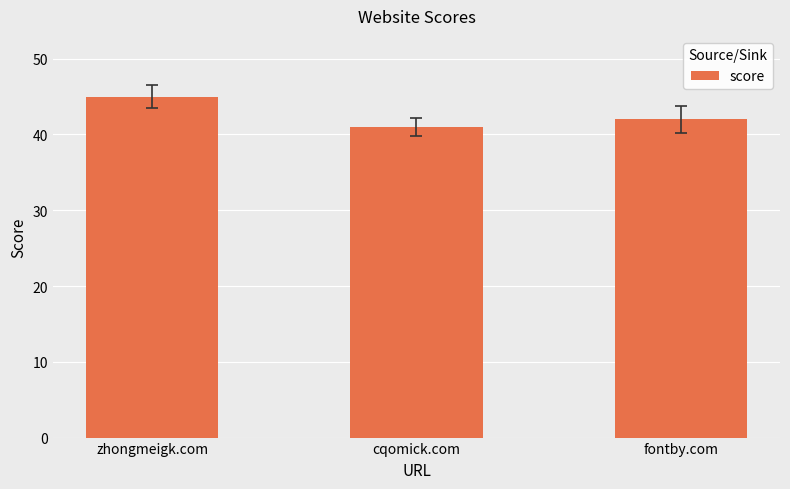

Which has a higher value, cqomick.com or fontby.com?

fontby.com